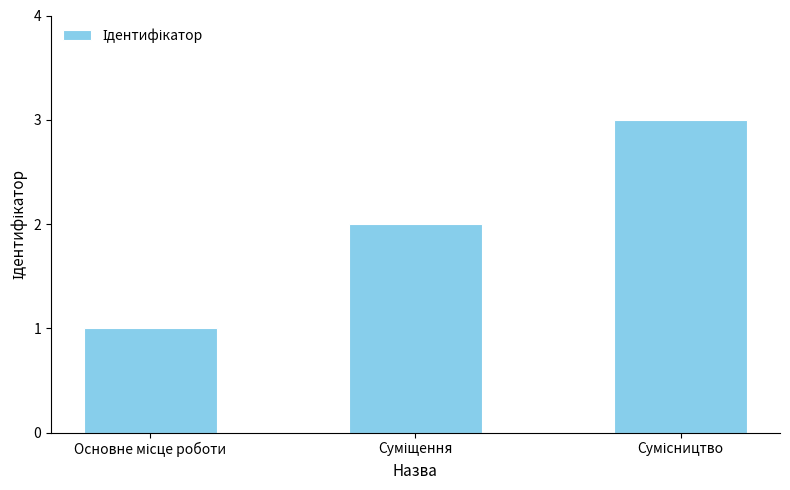

What is the average value?

2